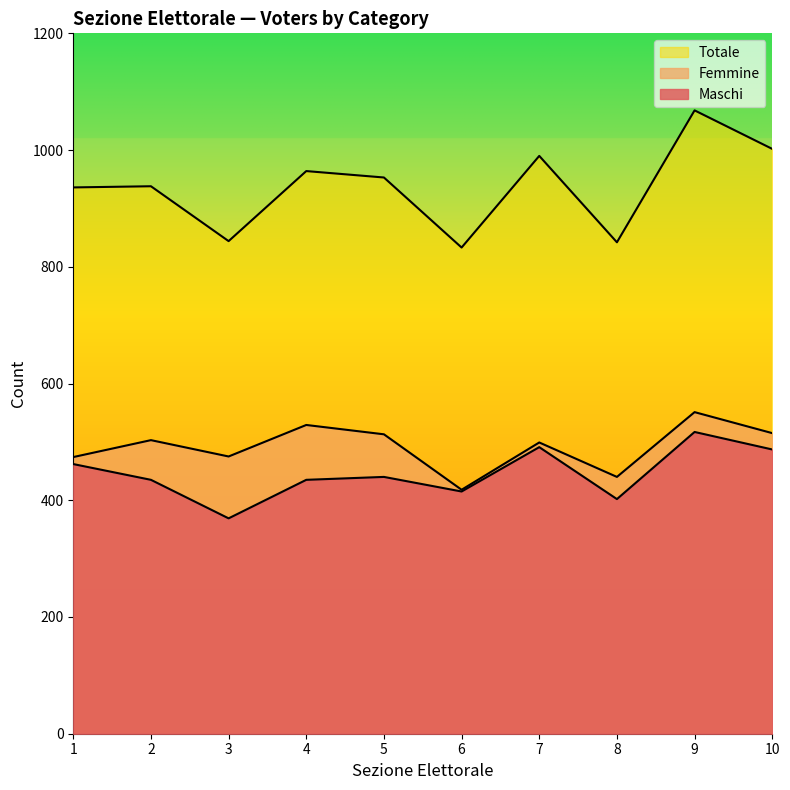

True or false: Totale and Maschi intersect in this chart.

False